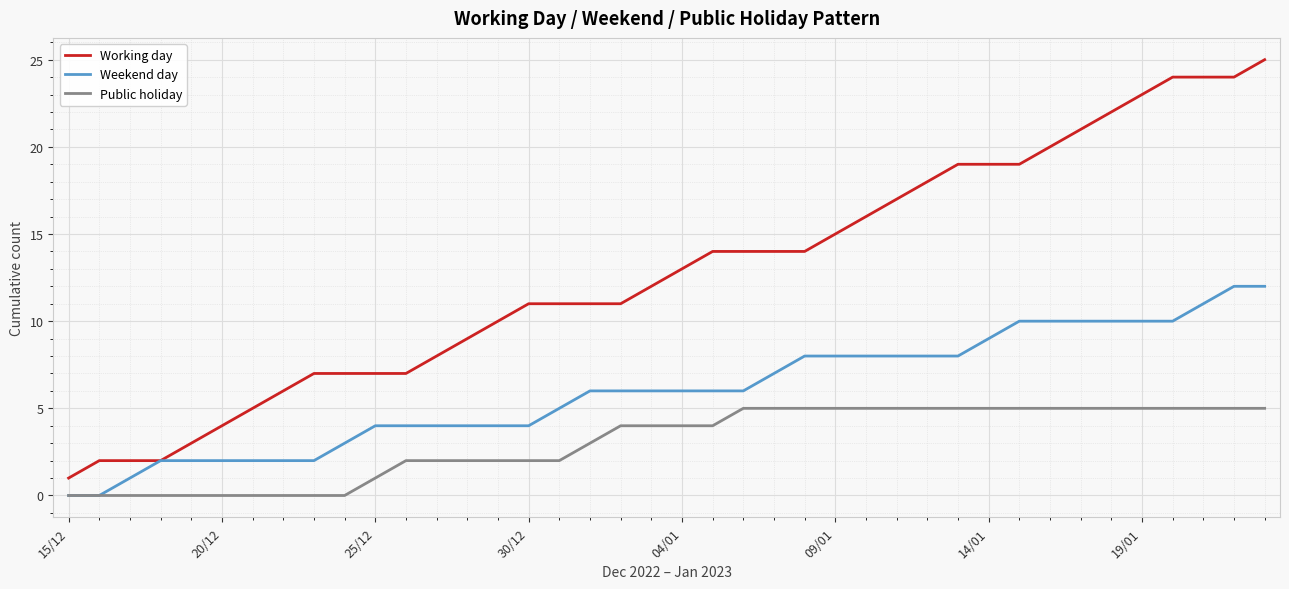

List the series in order of their peak value, highest first.

Working day, Weekend day, Public holiday